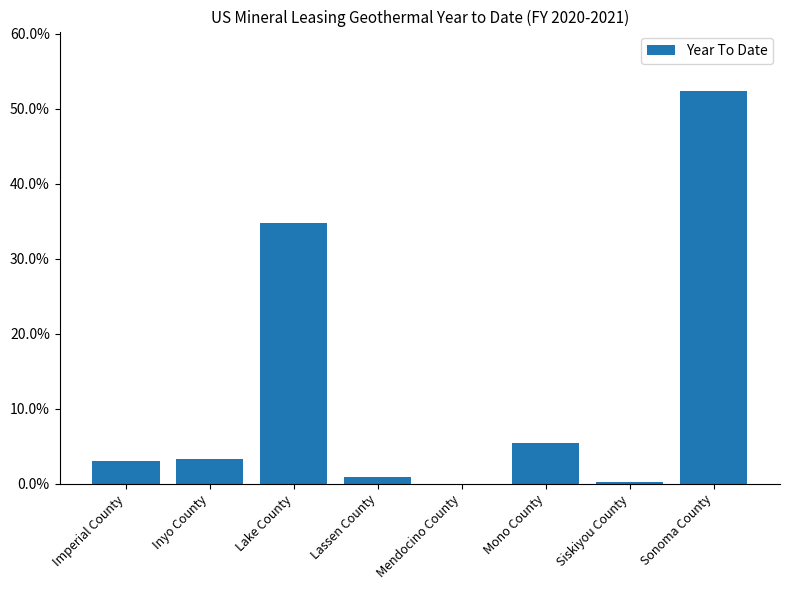

Are the bars horizontal?

No